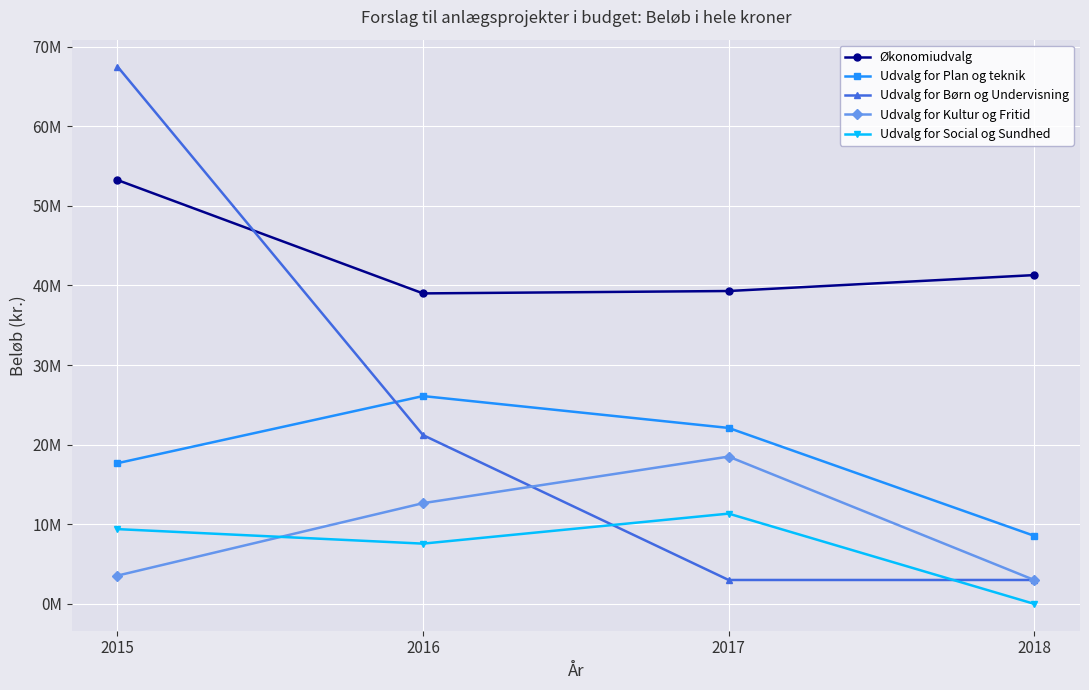

What is the sum of the Udvalg for Social og Sundhed values at 2017 and 2016?

18901420